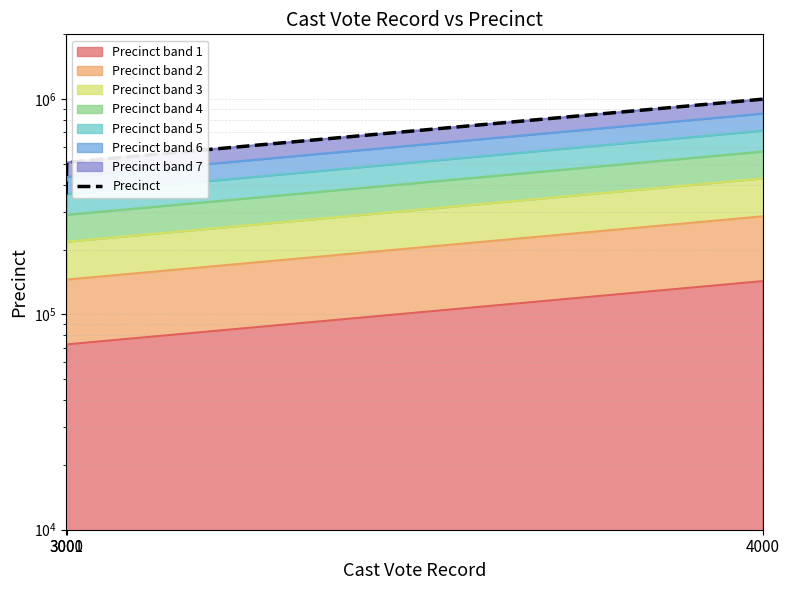

What is the approximate value at 3001, to the nearest 50?

508100